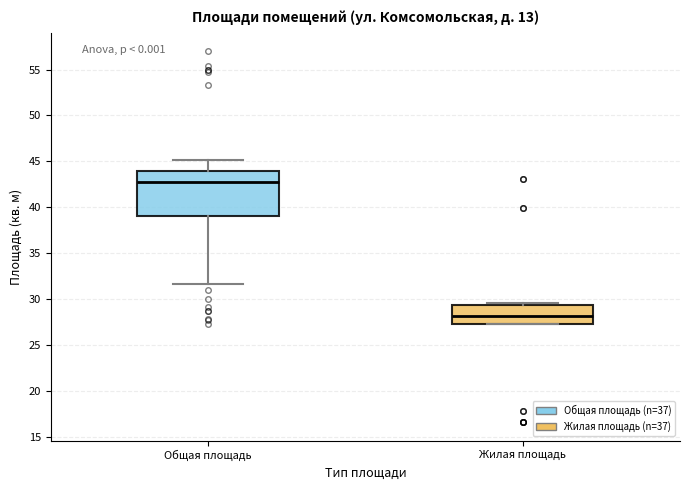

Reading left to right, transcribe this box plot: for each box, give where its median line is, the range the box spans, and where its two whiskers end, as read against the y-axis. The values are not printed on the chart, so give them approximately, as read against the axis.

Общая площадь: median 42.5, box 39.0 to 44.0, whiskers 31.5 to 45.0
Жилая площадь: median 28.0, box 27.5 to 29.5, whiskers 27.5 to 29.5 (just above the box's upper edge)